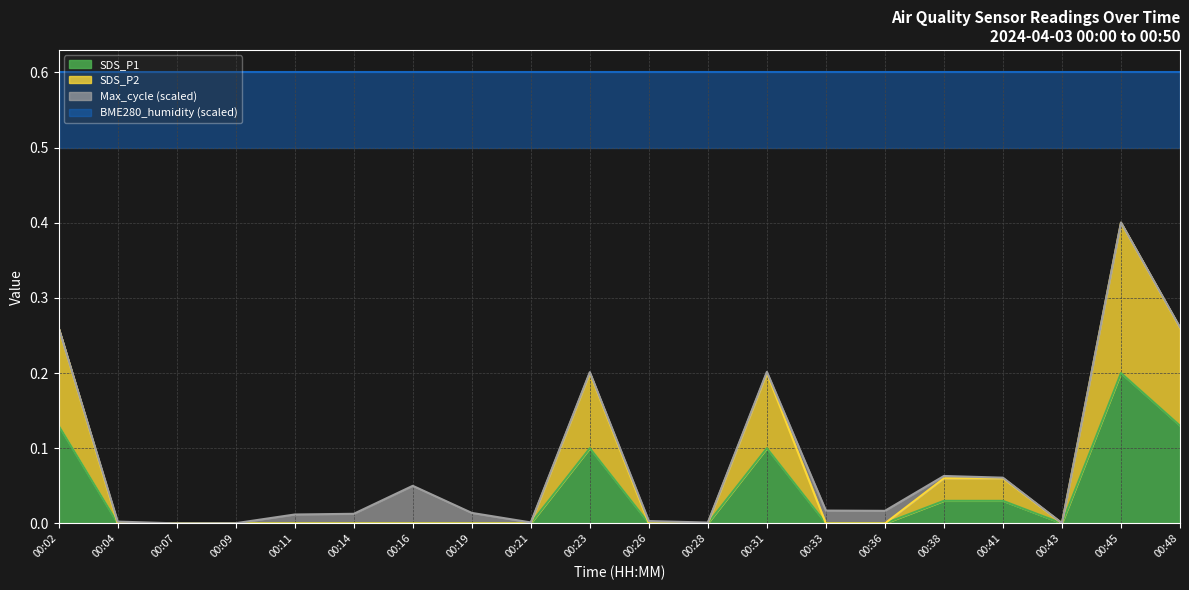

True or false: SDS_P1 has a value of 0.1 at 00:23.

True